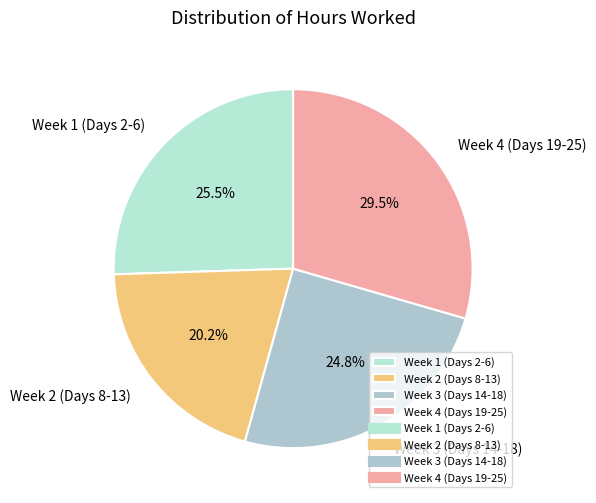

Which slice is the largest?

Week 4 (Days 19-25)